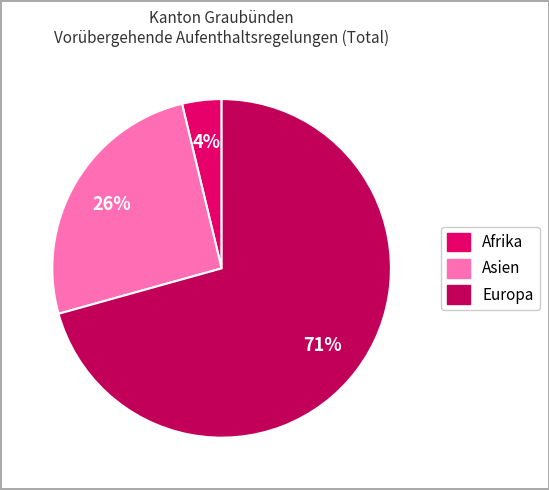

To the nearest percent, what is the average slice percentage?

33%